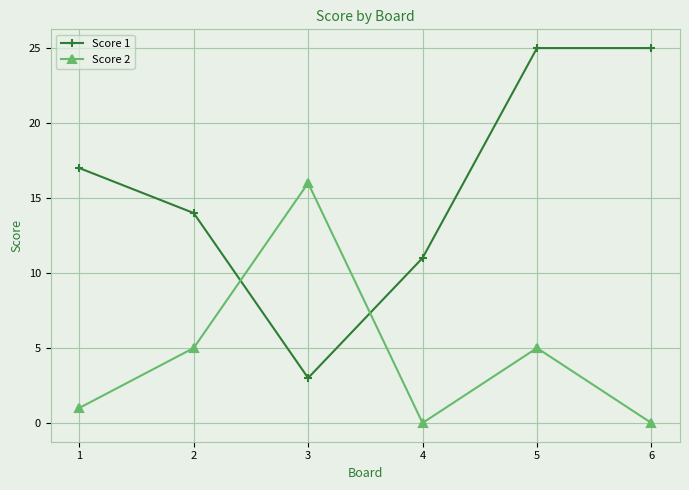

How many distinct data groups are displayed?

2